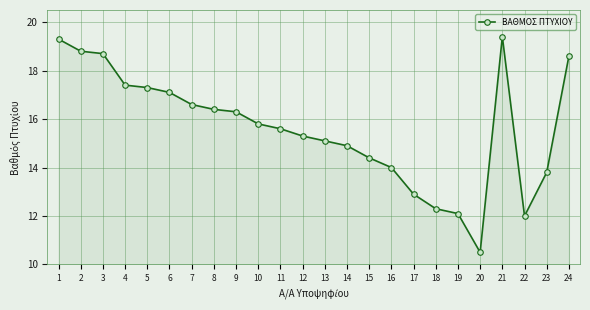

What is the sum of the values at 18 and 14?

27.2